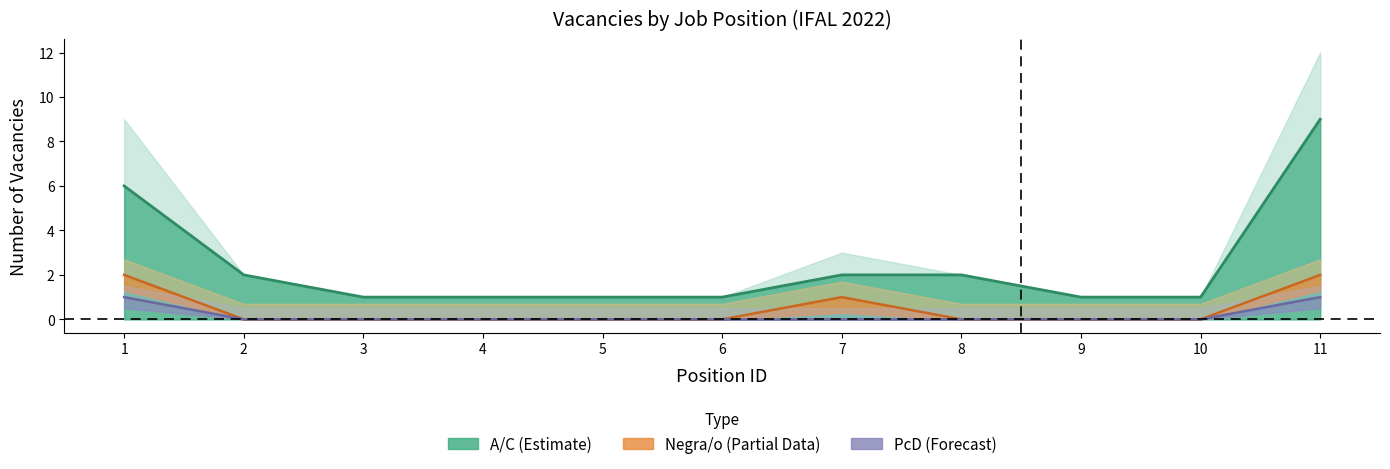

How many lines are shown in the chart?

3